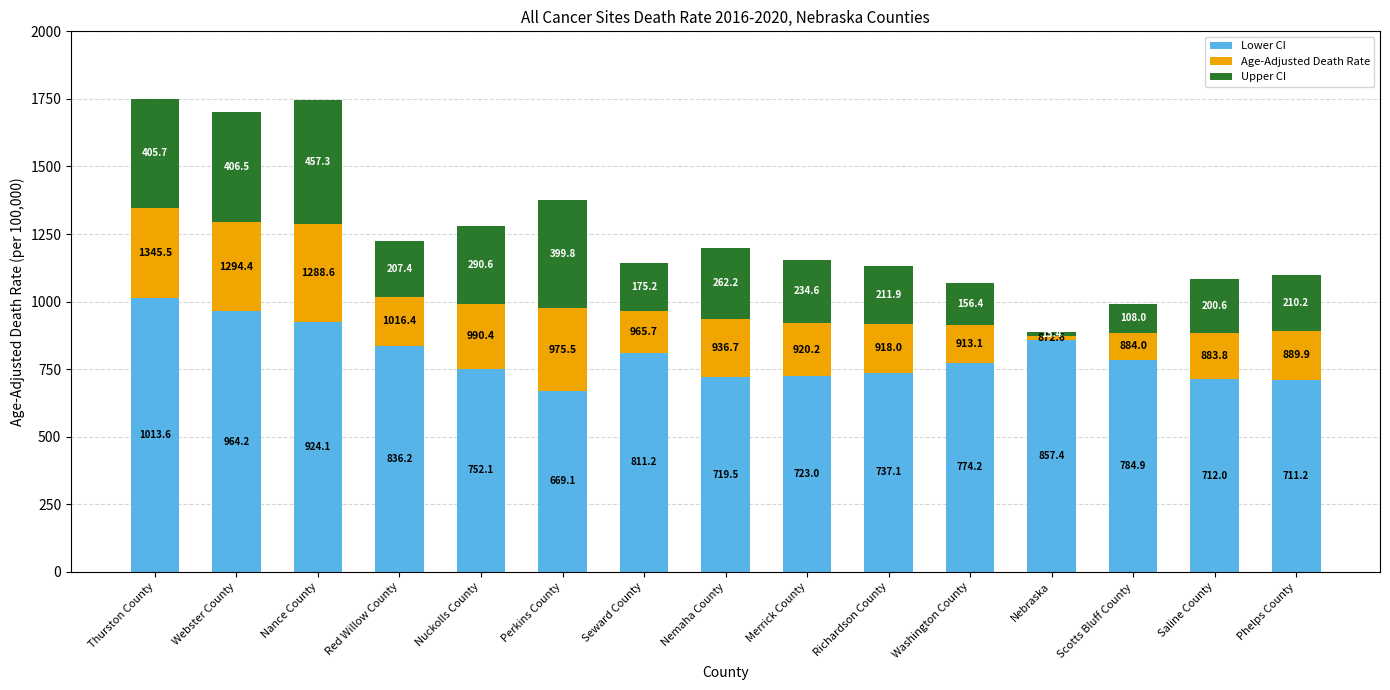

What is the difference between the Lower CI values at Webster County and Red Willow County?

128.0